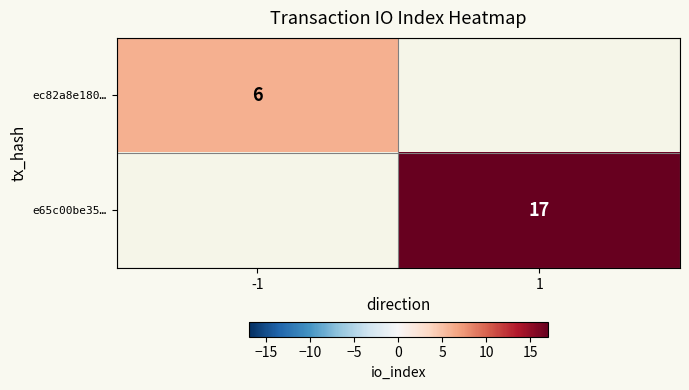

The e65c00be35… series shows 17 at 1. True or false?

True